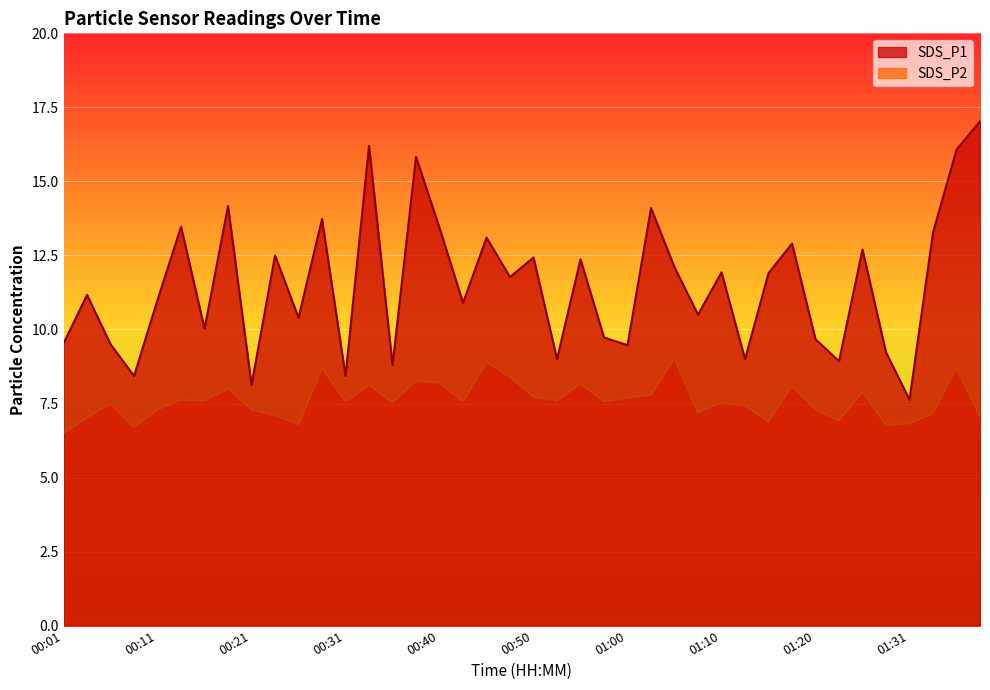

Is it true that SDS_P1 equals 12.4 at 00:55?

True